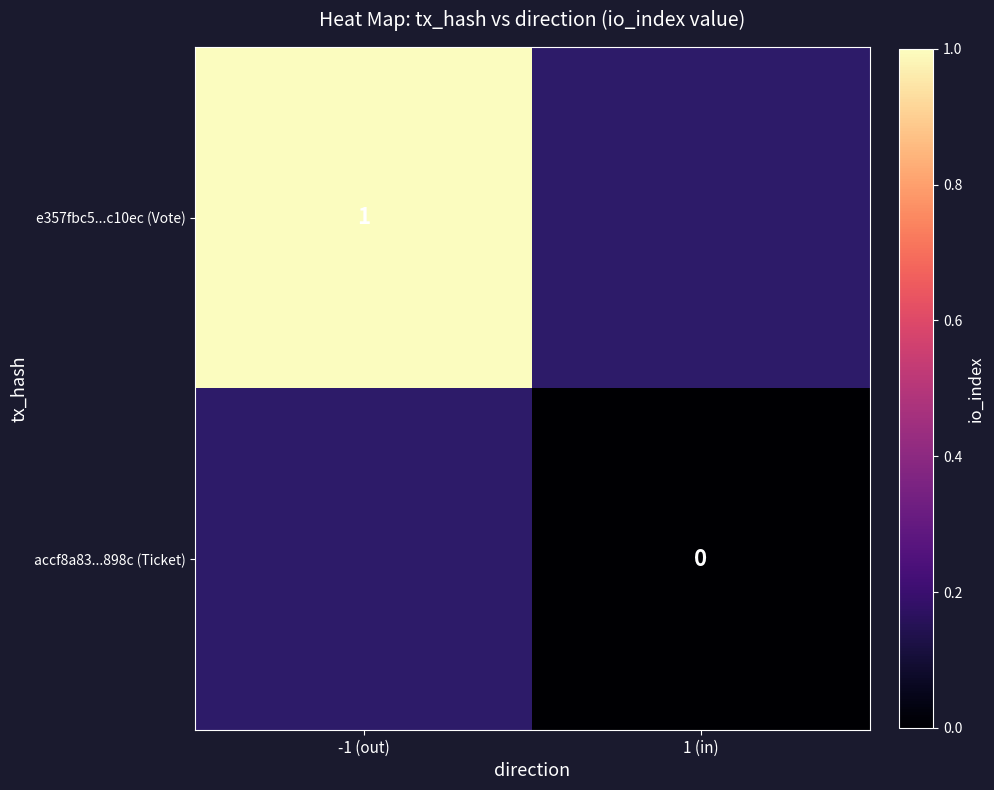

Is the value of accf8a83...898c (Ticket) at 1 (in) greater than the value of e357fbc5...c10ec (Vote) at -1 (out)?

No